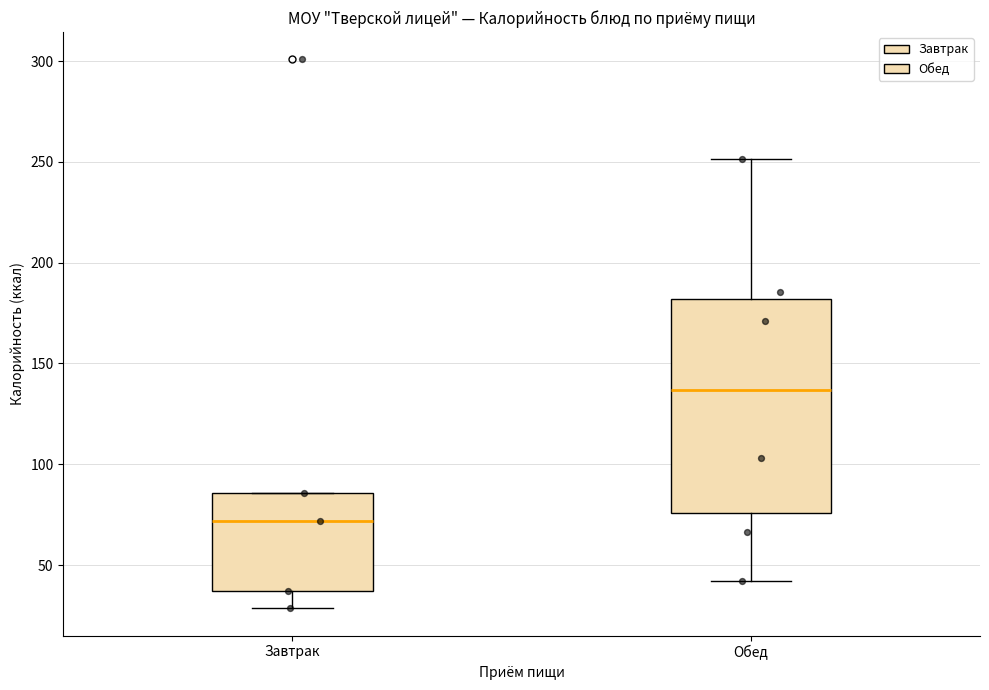

Reading left to right, transcribe this box plot: for each box, give where its median line is, the range the box spans, and where its two whiskers end, as read against the y-axis. The values are not printed on the chart, so give them approximately, as read against the axis.

Завтрак: median 70, box 35 to 85, whiskers 30 to 85
Обед: median 135, box 75 to 180, whiskers 40 to 250